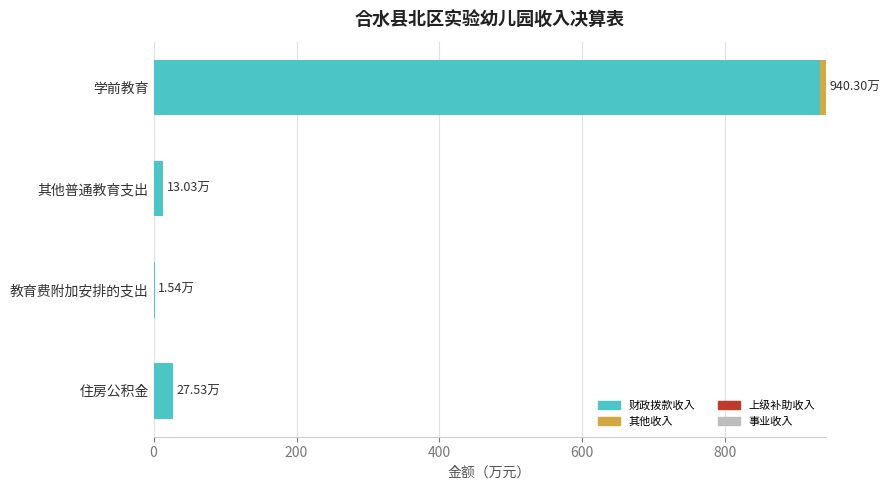

What is the highest value of the 财政拨款收入 series?

931.9